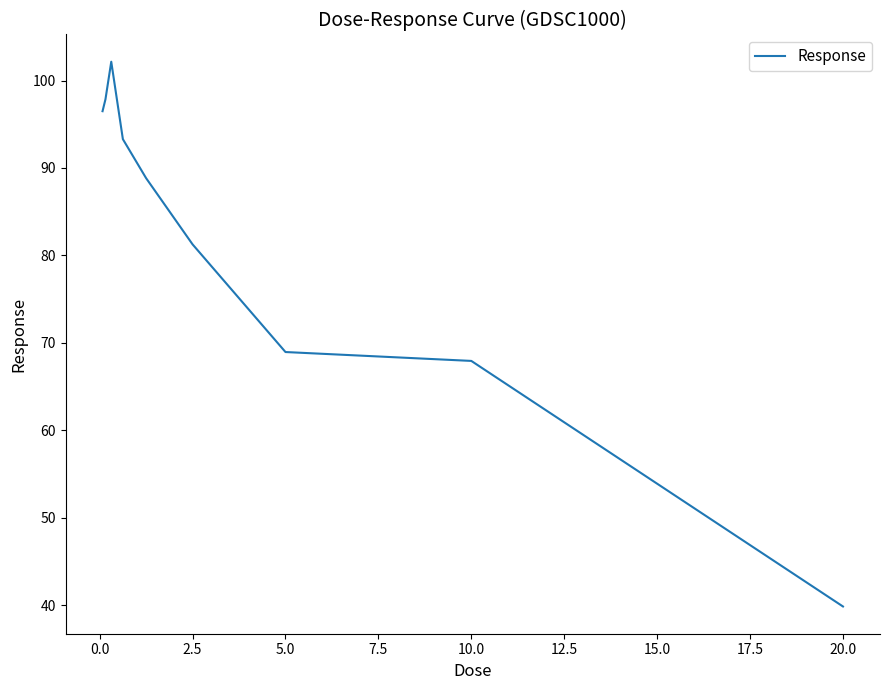

What is the maximum value shown in the chart?

102.1